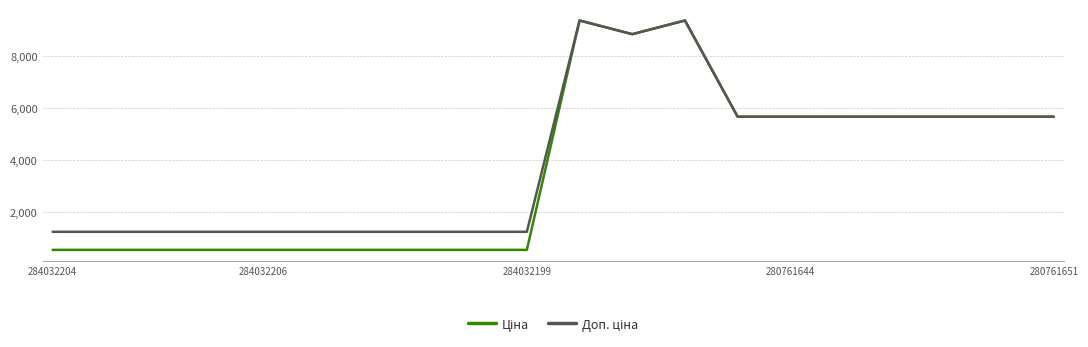

What is the maximum value shown in the chart?

9384.0